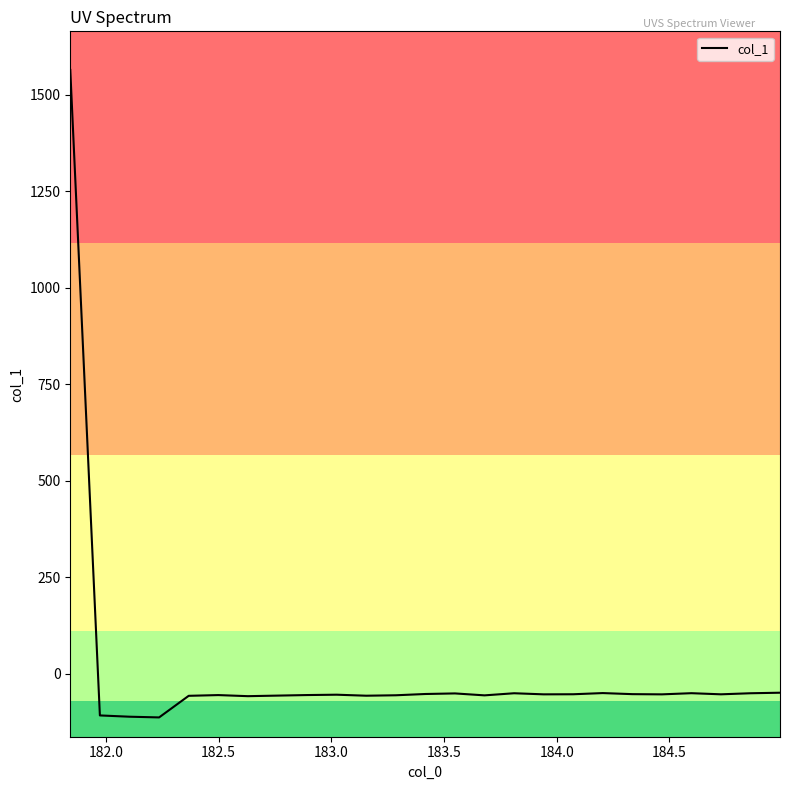

Does the chart display data point markers on the line(s)?

No